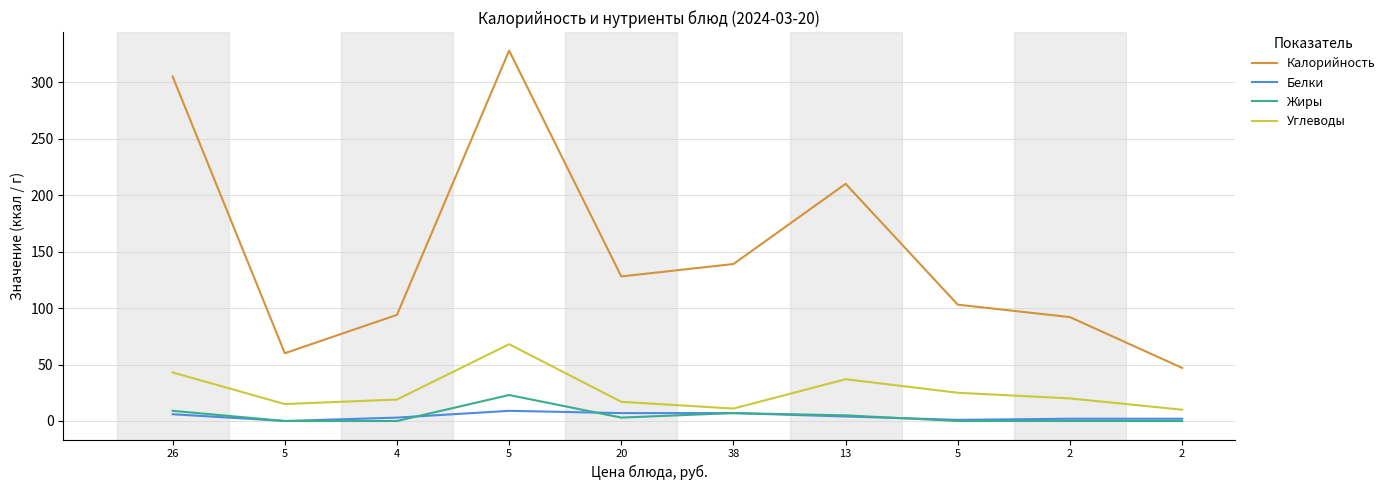

Reading right to left, transcribe all the data shown in this chart.

Калорийность: 47	92	103	210	139	128	328	94	60	305
Белки: 2	2	1	4	7	7	9	3	0	6
Жиры: 0	0	0	5	7	3	23	0	0	9
Углеводы: 10	20	25	37	11	17	68	19	15	43